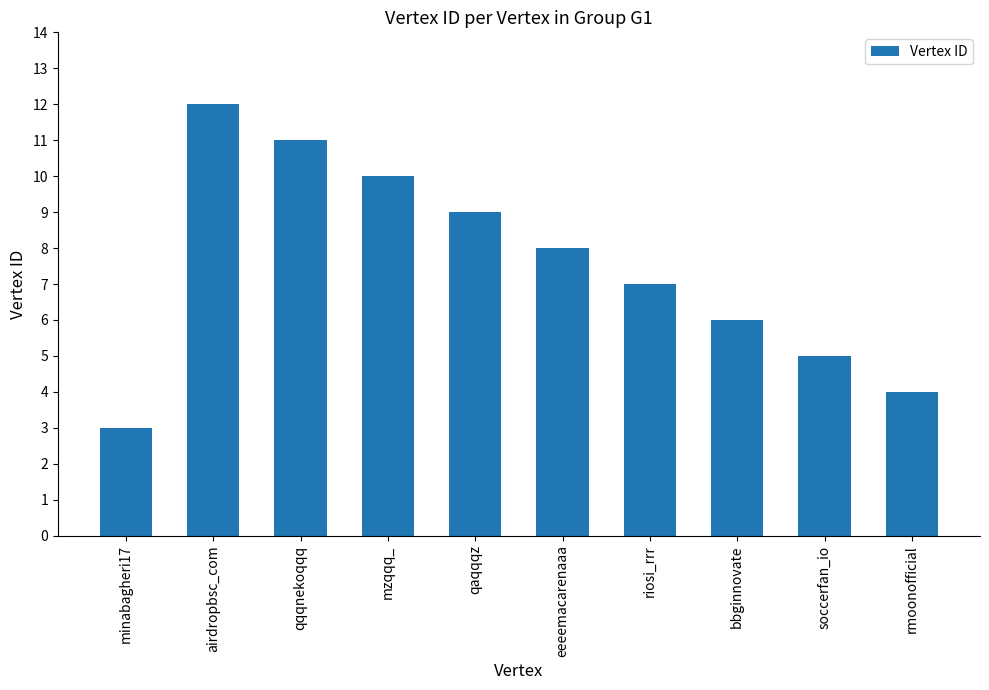

How many data points does each series have?

10